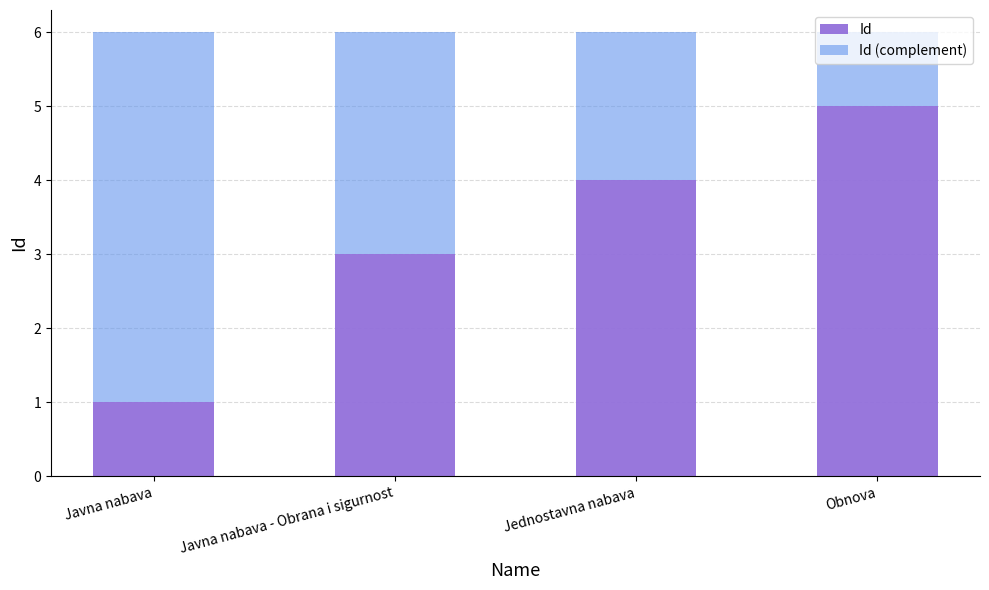

The value of Id at Javna nabava - Obrana i sigurnost is 4. True or false?

False